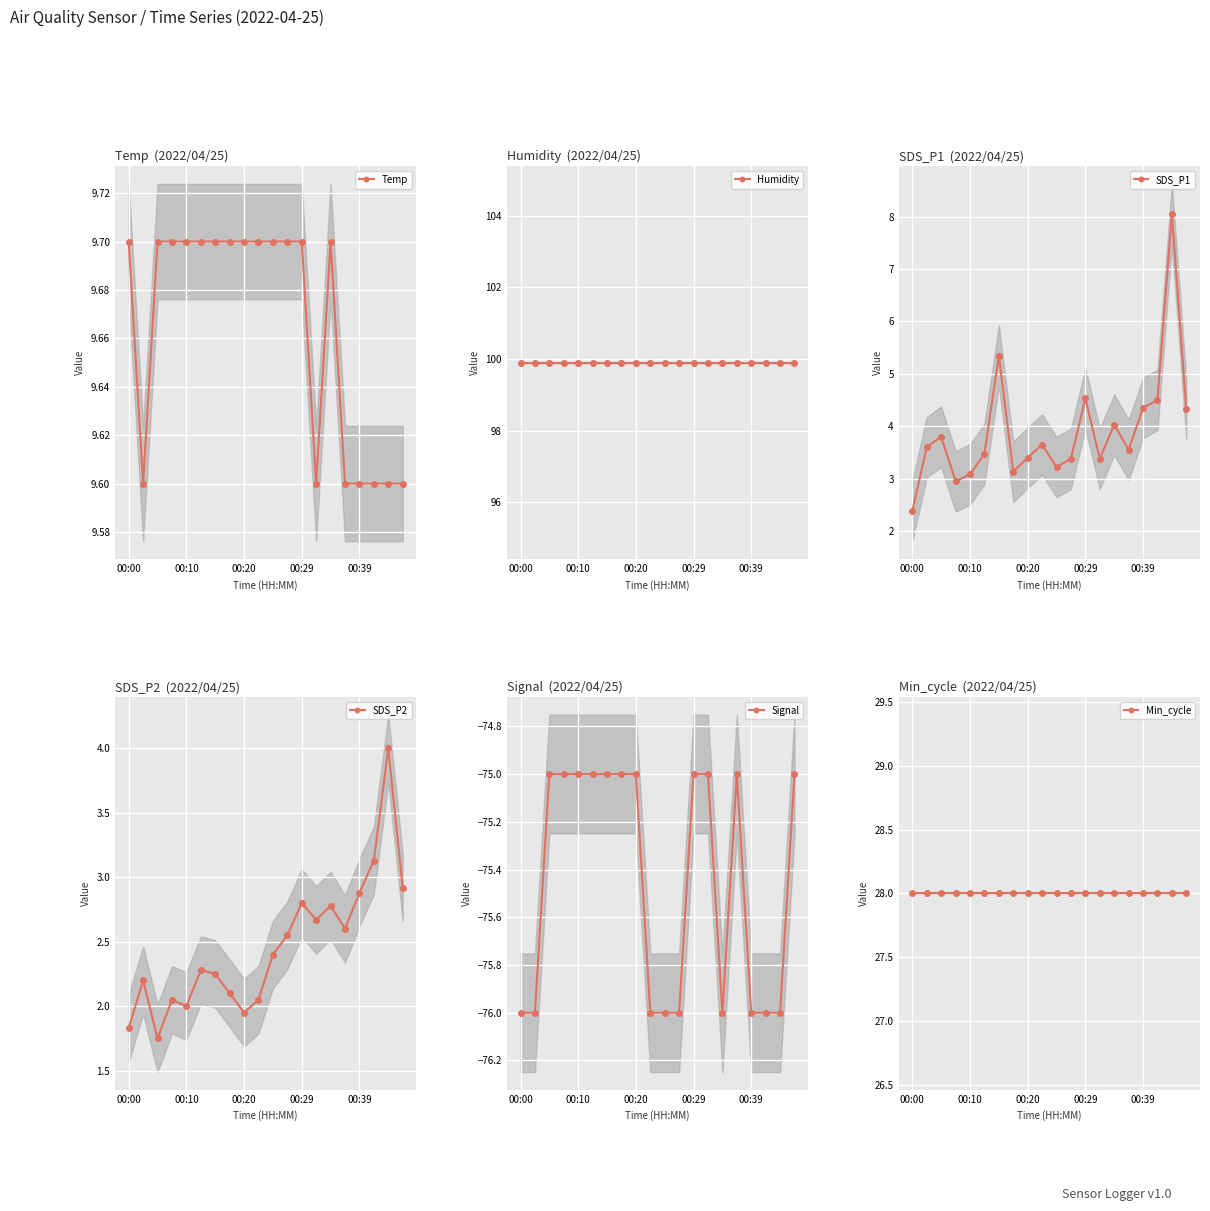

True or false: Humidity has more than 2 points higher than both neighbors.

False